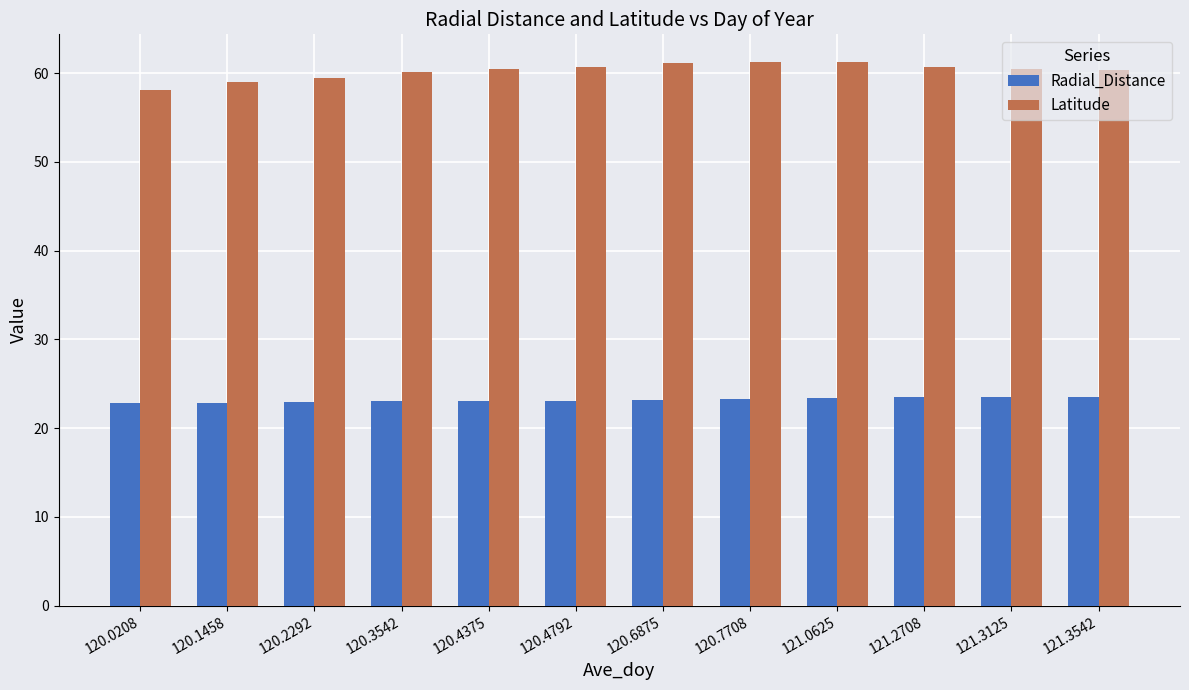

What is the spread (max minus min) of values at 121.0625?

37.8